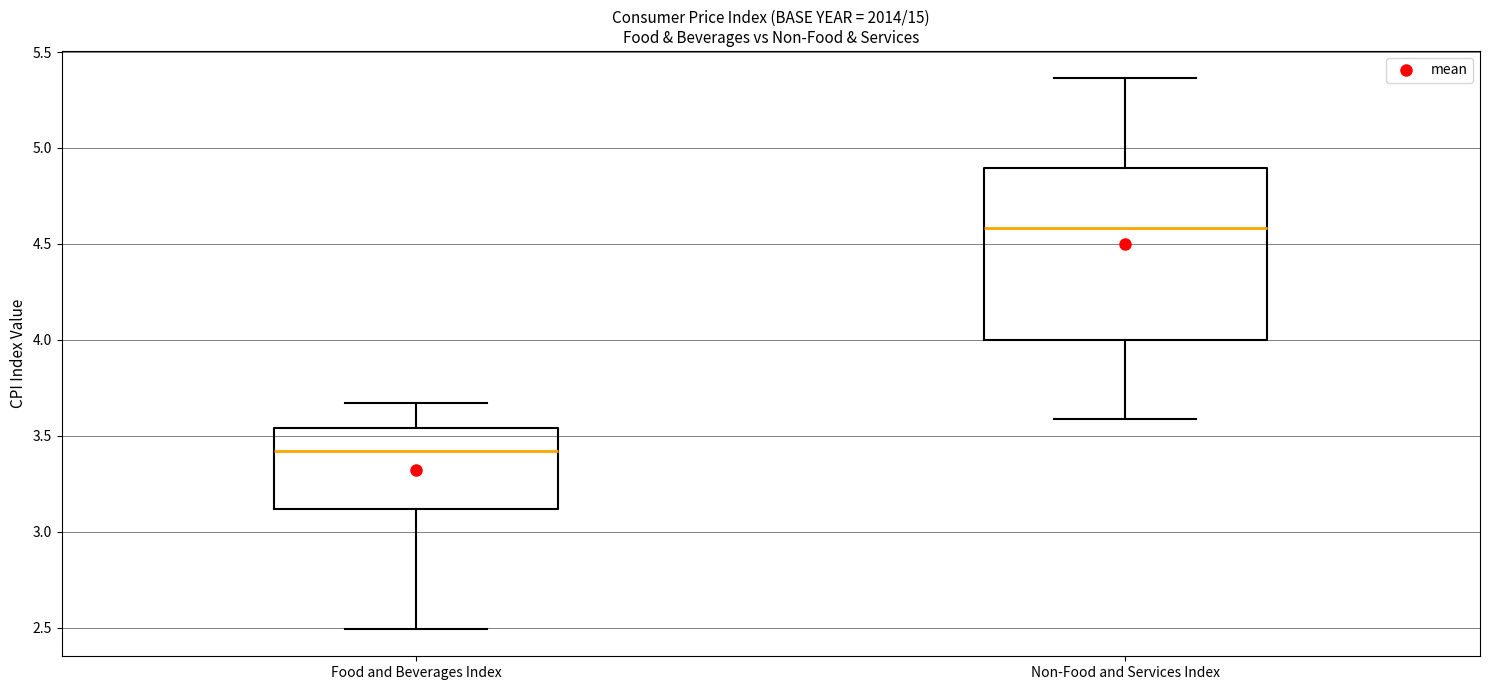

Which box's median line is the highest?

Non-Food and Services Index